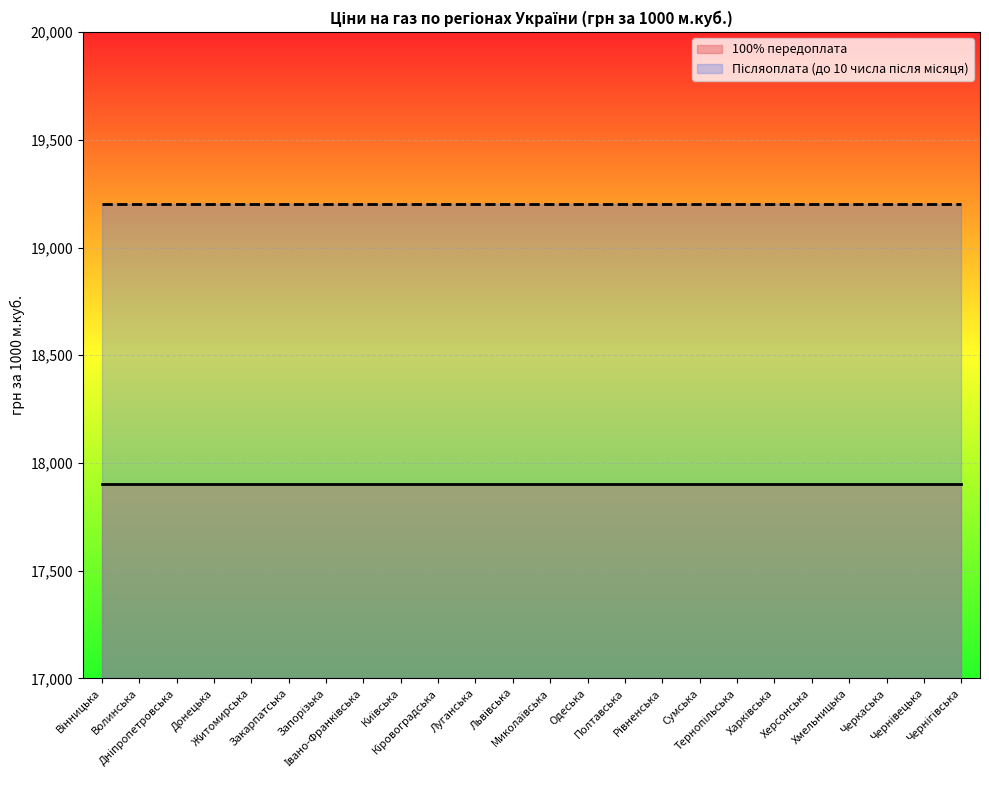

True or false: 100% передоплата has more than 2 interior local peaks.

False